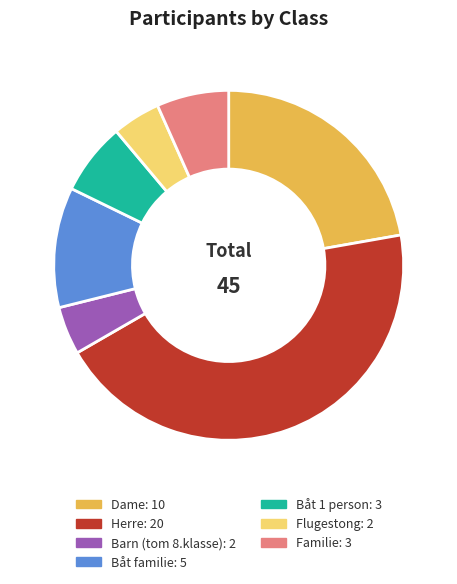

Is there a majority slice in this chart?

No